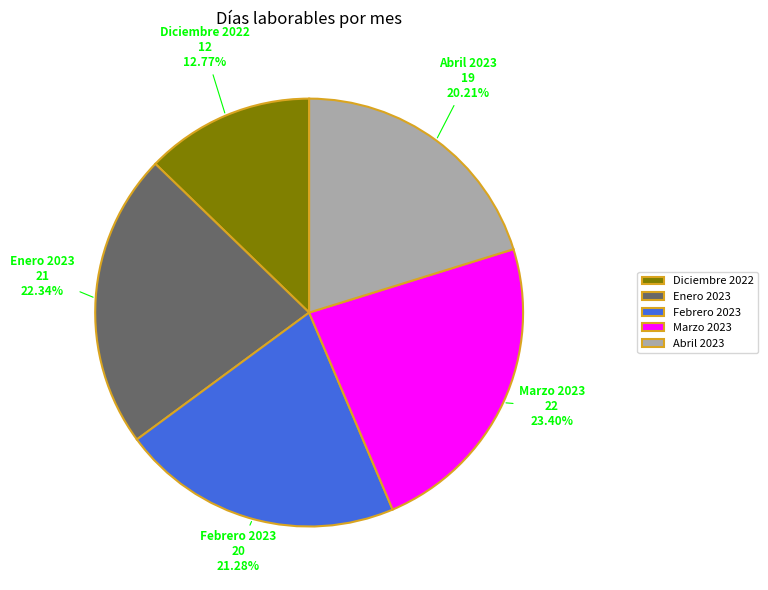

How many segments does this pie chart have?

5